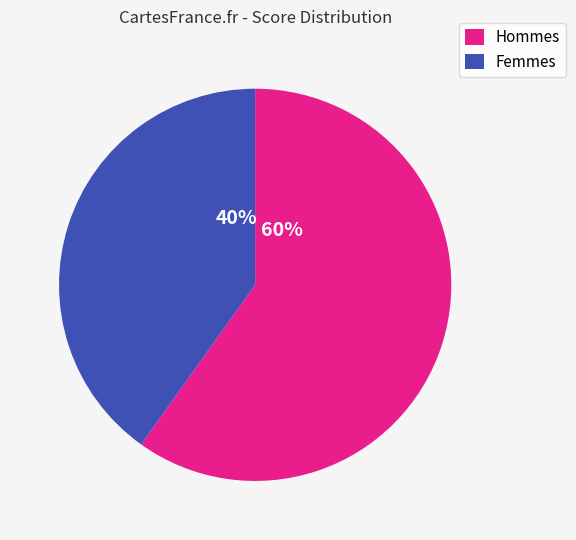

To the nearest percent, what is the difference between the Hommes and Femmes slice percentages?

20%